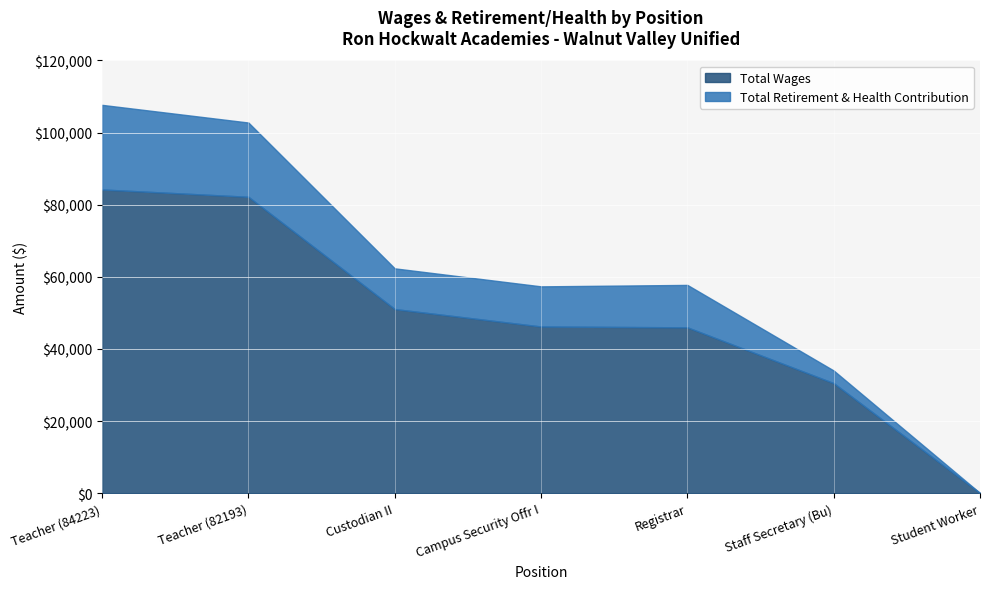

What is the value of the Total Wages point at the 2nd from the left?

82193